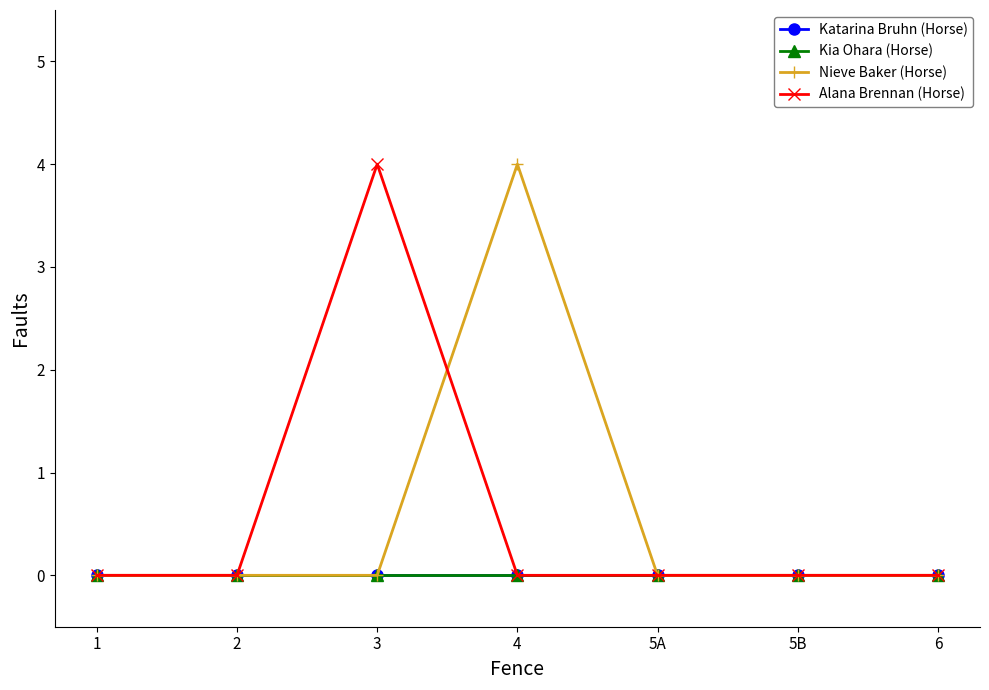

What is the sum of all Nieve Baker (Horse) values?

4